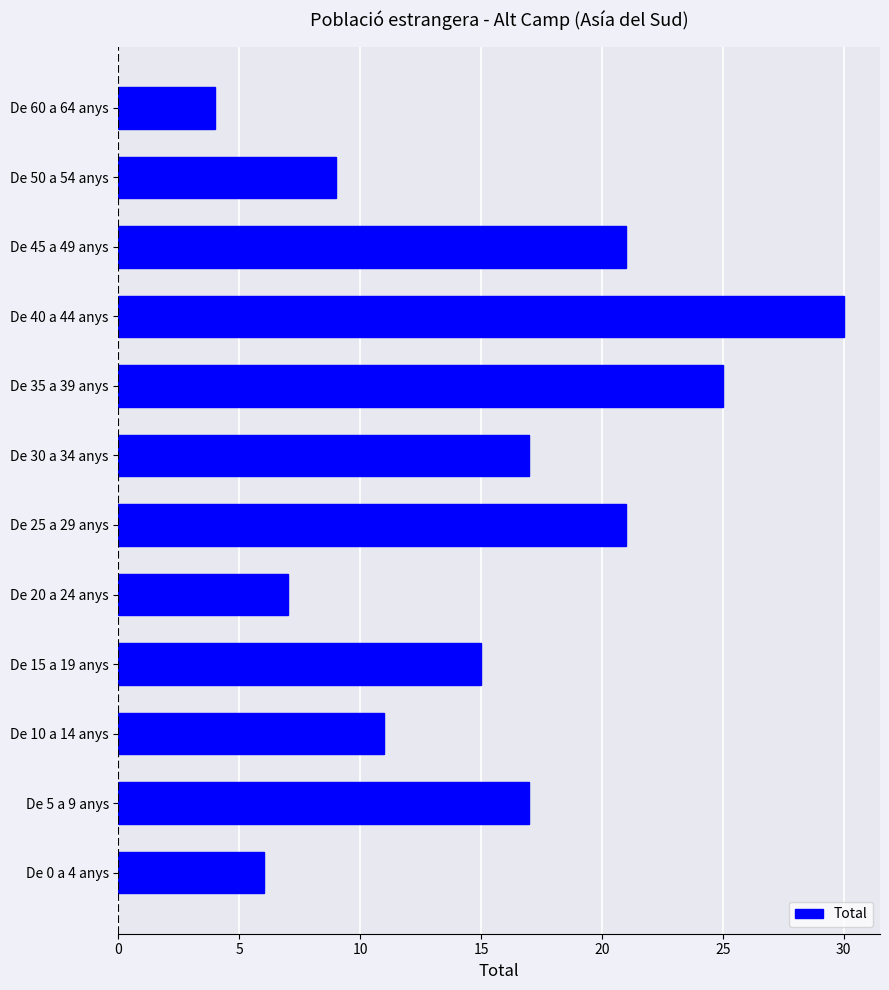

What is the difference between the second highest and second lowest values?

19